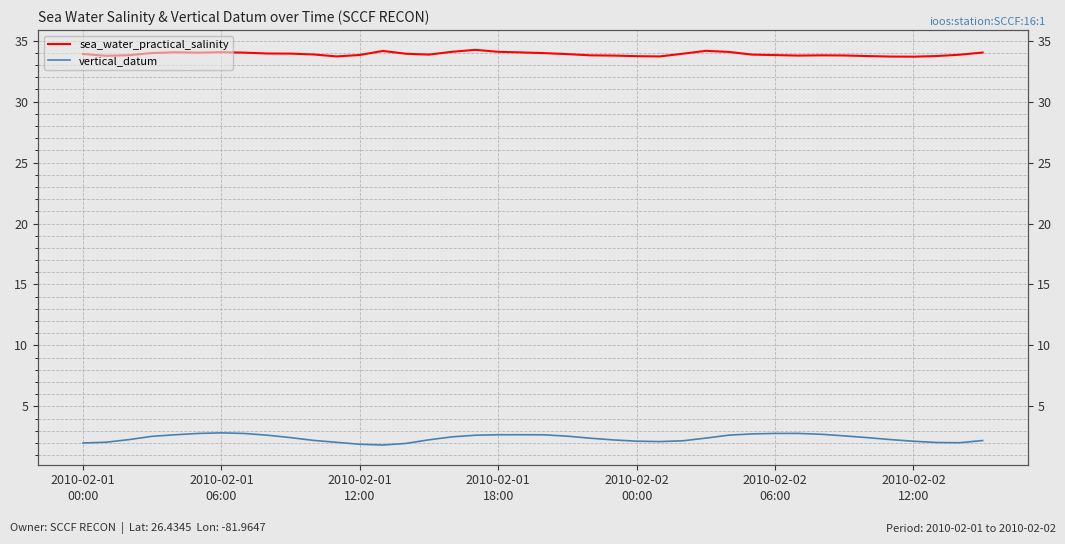

What is the difference between the maximum and second lowest values in the vertical_datum series?

0.9